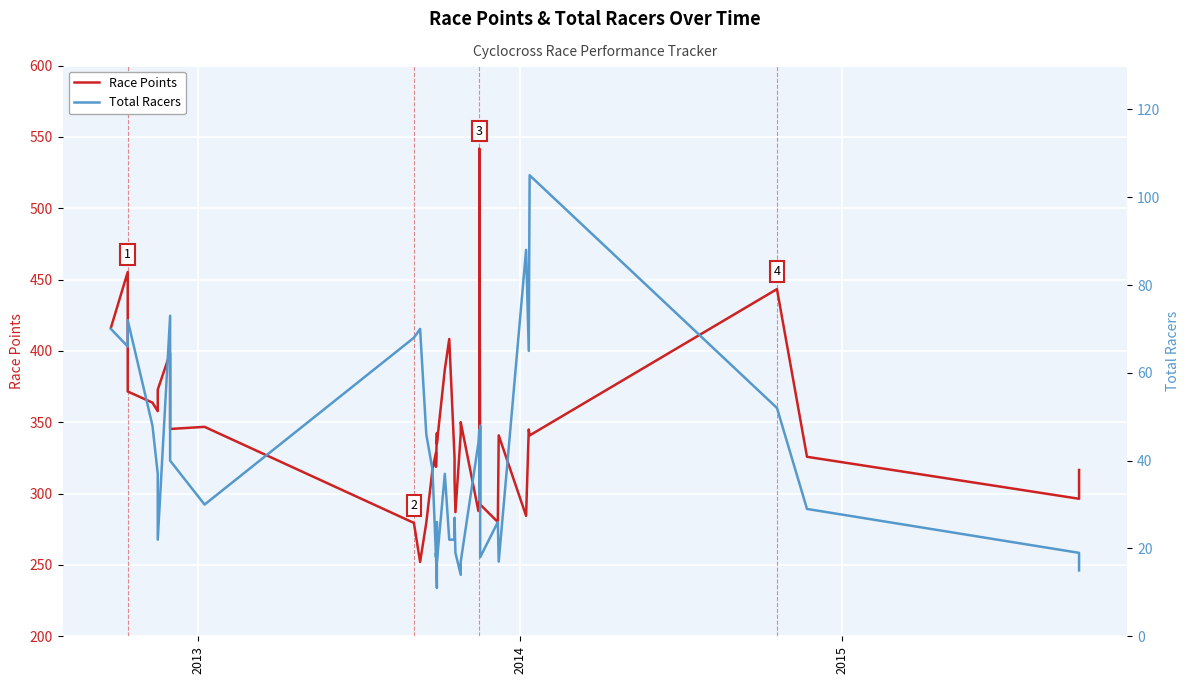

The value of Total Racers at 21 is 12.5. True or false?

False